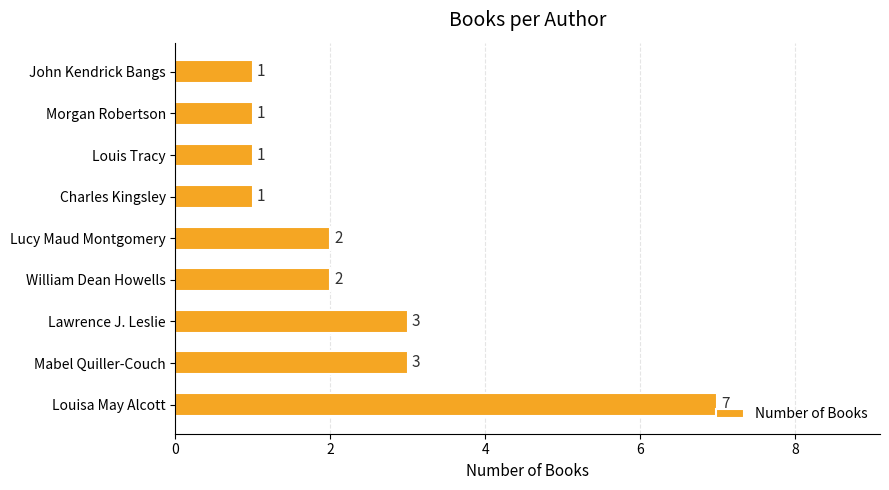

How many values are between 1 and 3?

8